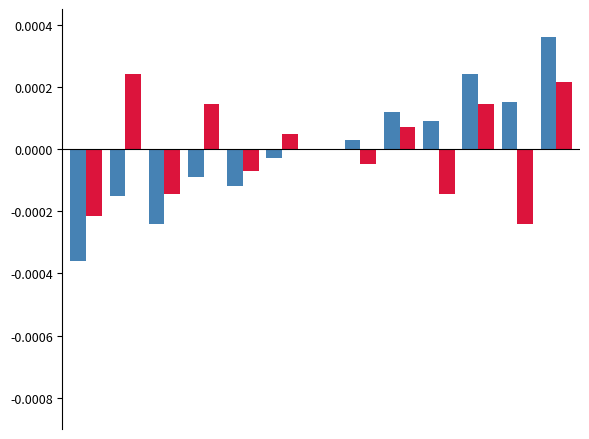

Are the bars horizontal?

No